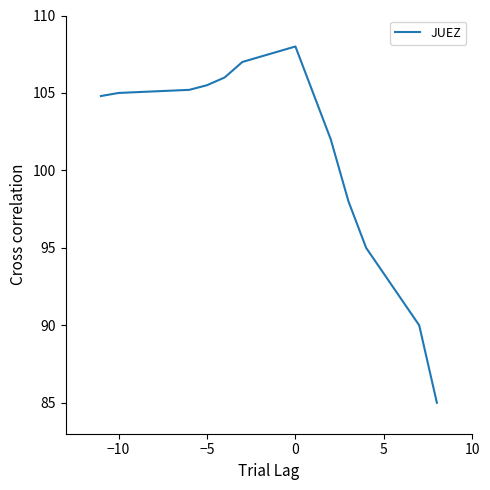

What is the average value?

101.3